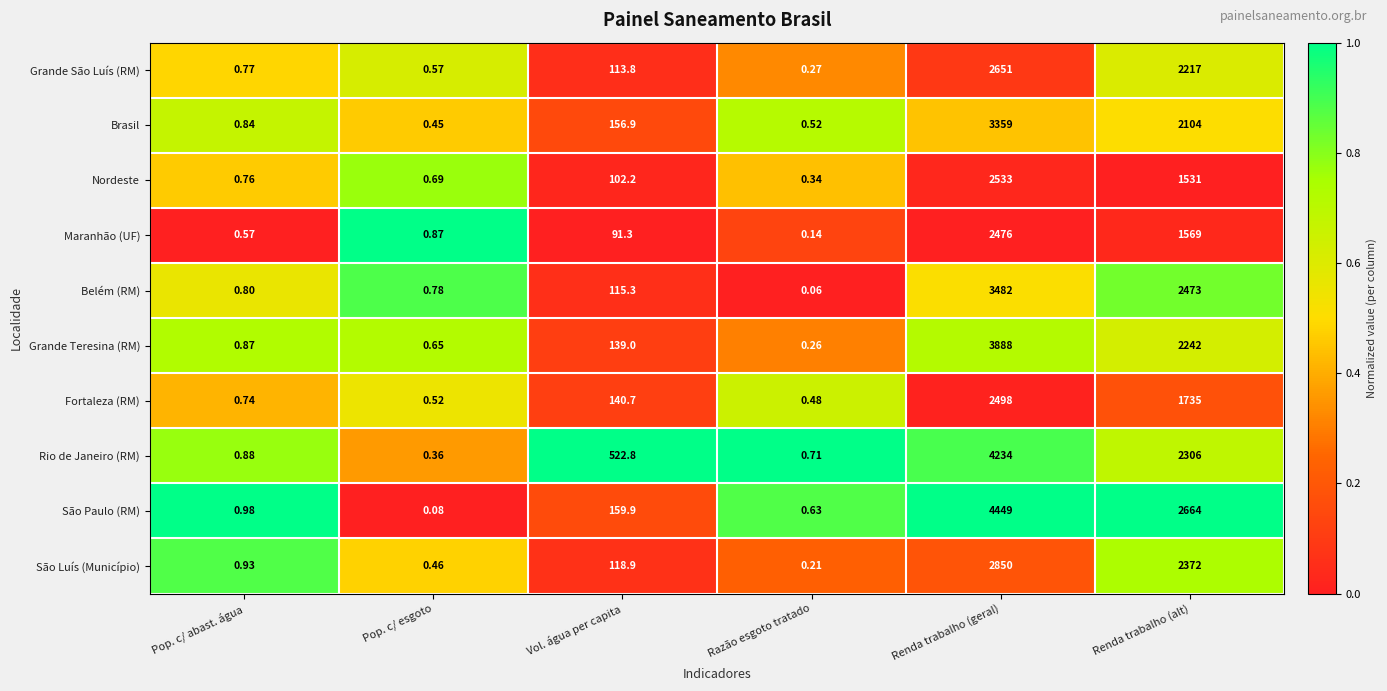

What is the total value across all series at Pop. c/ abast. água?

8.1